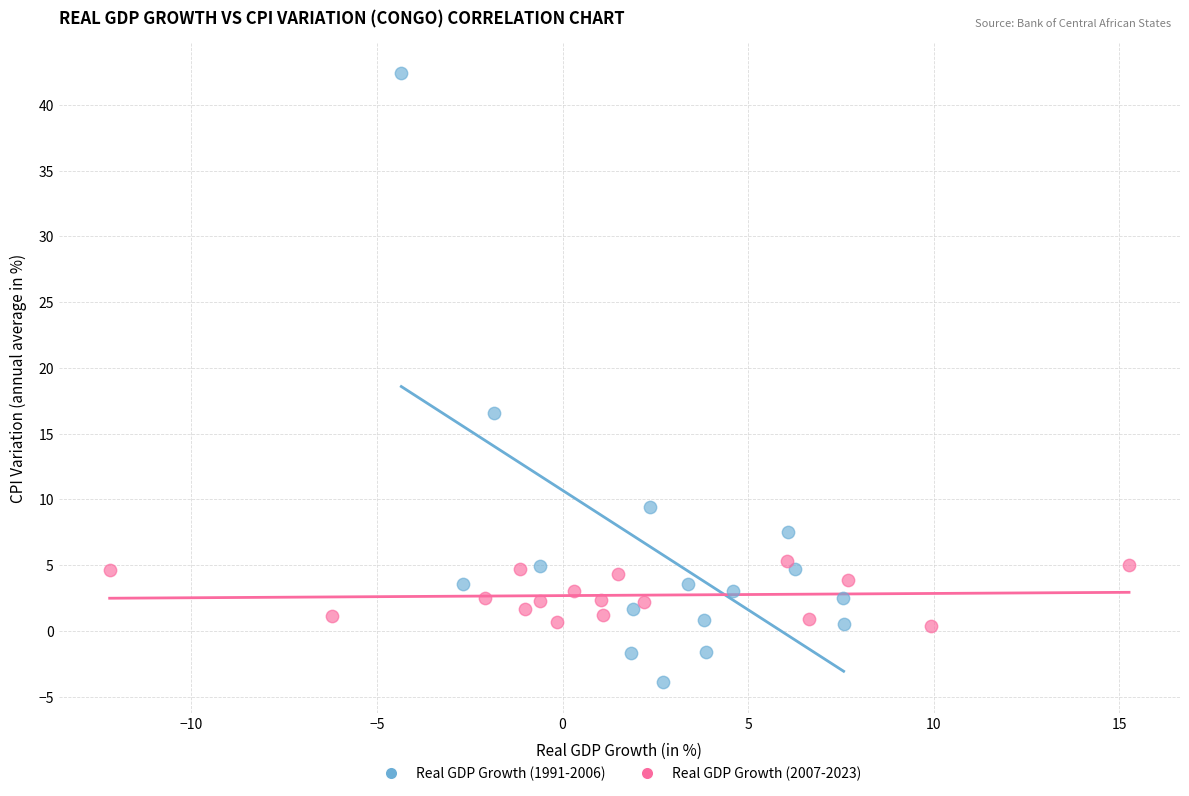

What are all the series names shown in the legend?

Real GDP Growth (1991-2006), Real GDP Growth (2007-2023)